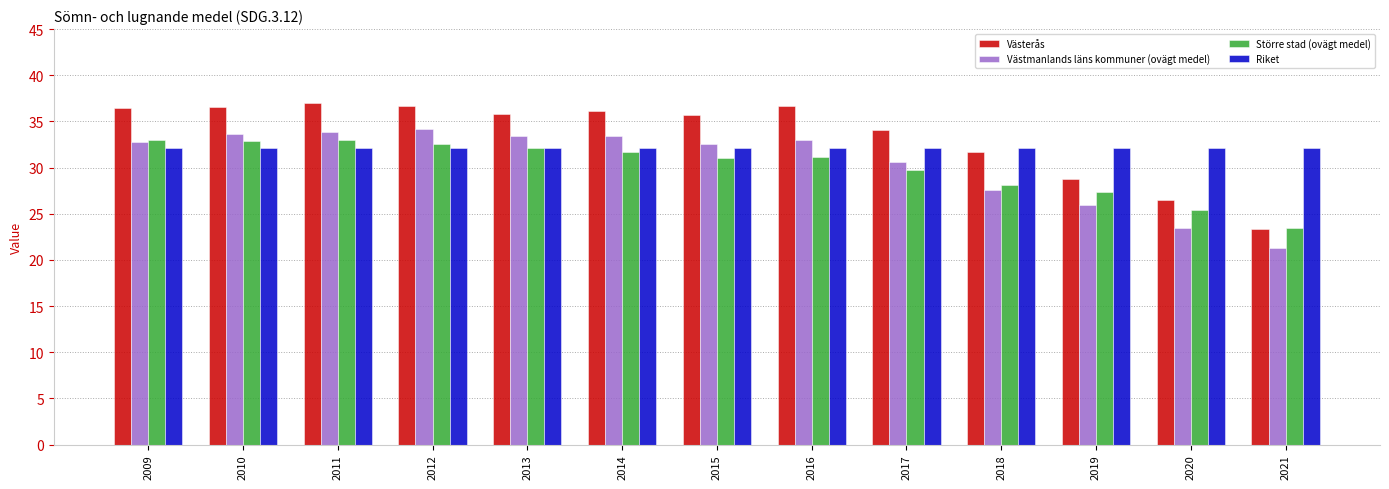

Between 2011 and 2018, which series saw the biggest shift?

Västmanlands läns kommuner (ovägt medel)